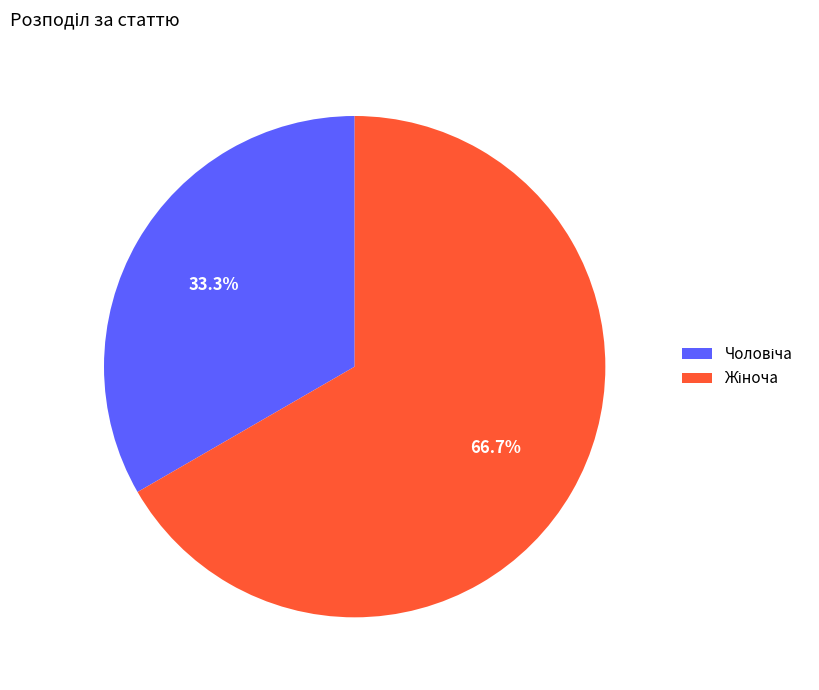

Is there a majority slice in this chart?

Yes